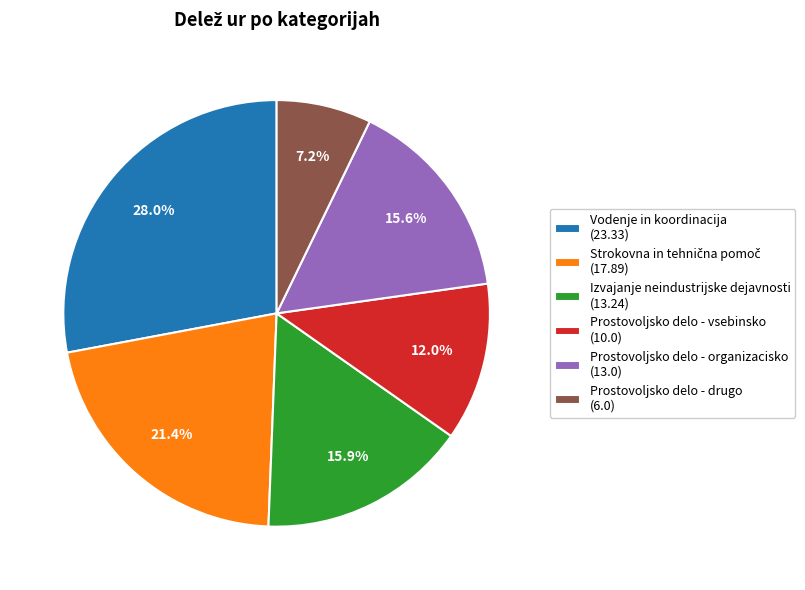

What is the ratio of the value at Vodenje in koordinacija (23.33) to the value at Prostovoljsko delo - vsebinsko (10.0)?

2.3